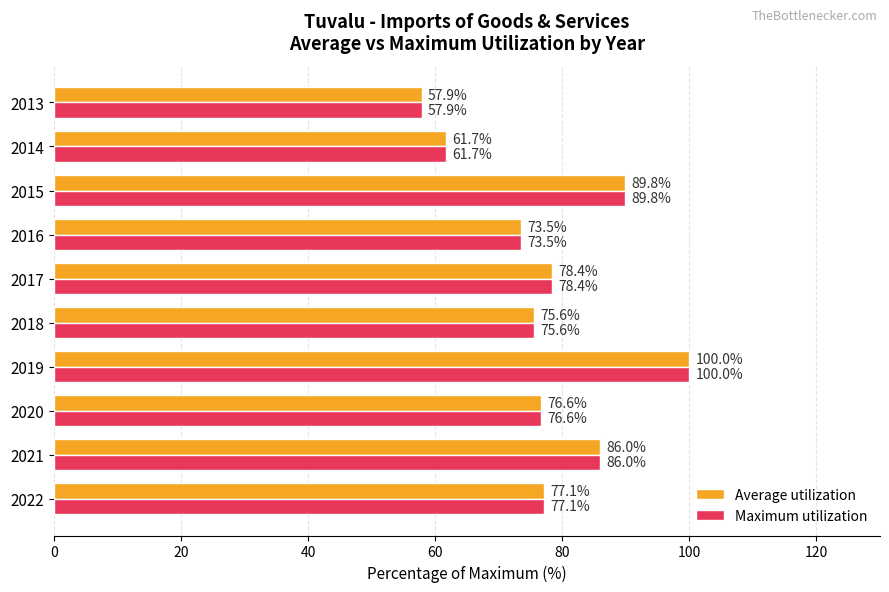

At which category is the sum across all series the highest?

2019